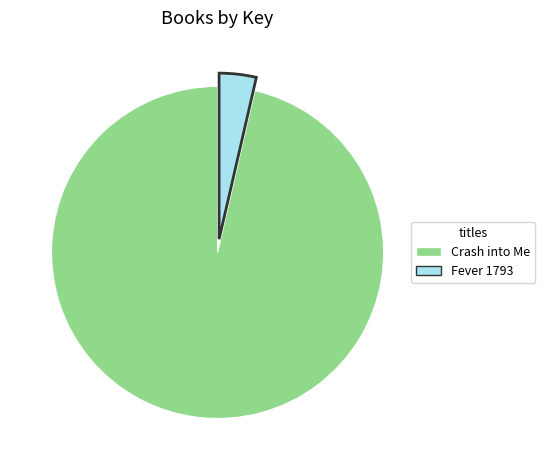

What is the largest slice in the pie chart?

Crash into Me